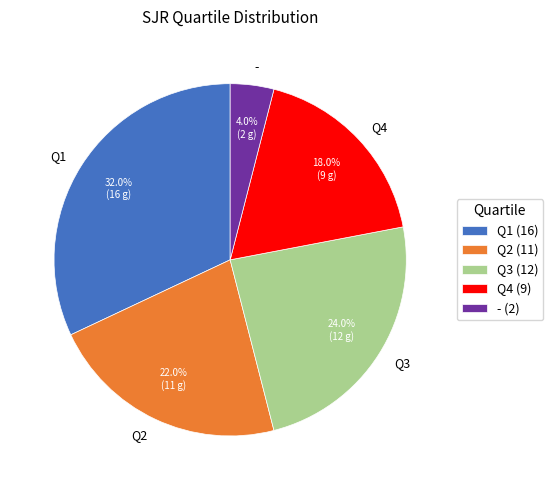

Is Q2 the majority of the pie?

No